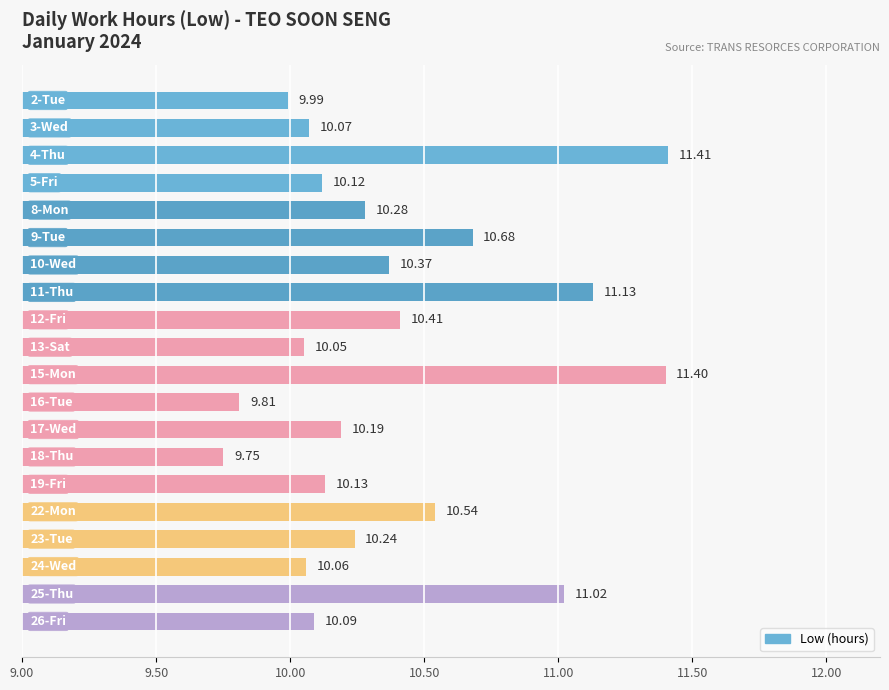

Are the bars horizontal?

Yes